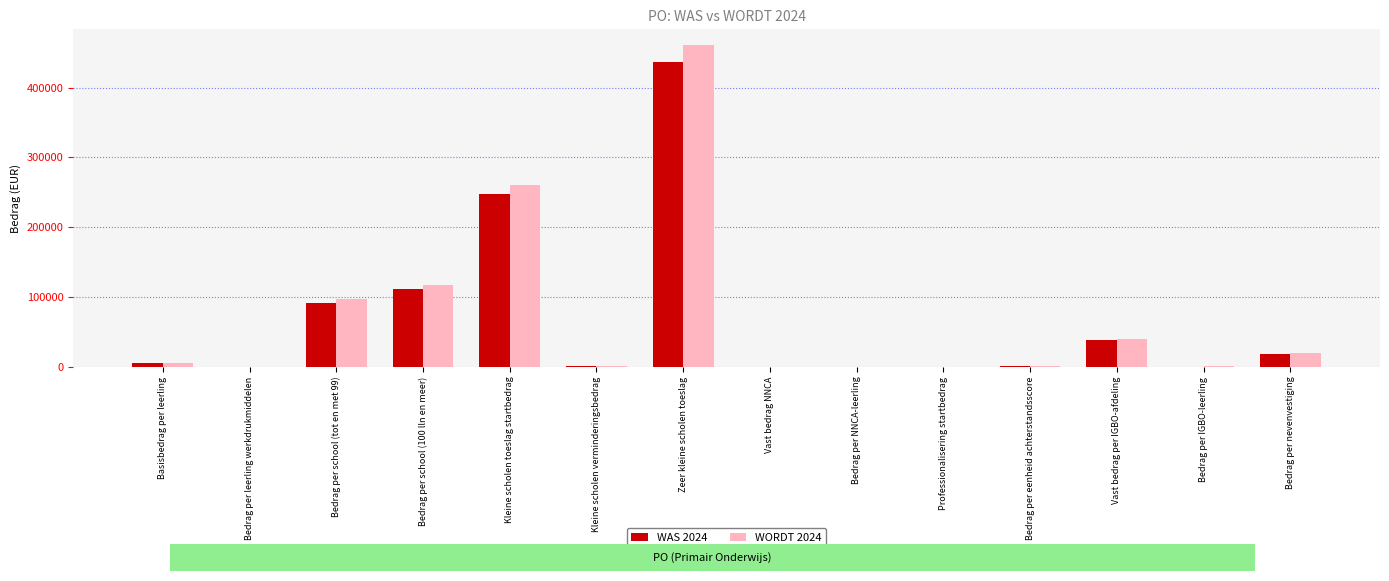

At which label is WORDT 2024 closest to 230159?

Kleine scholen toeslag startbedrag